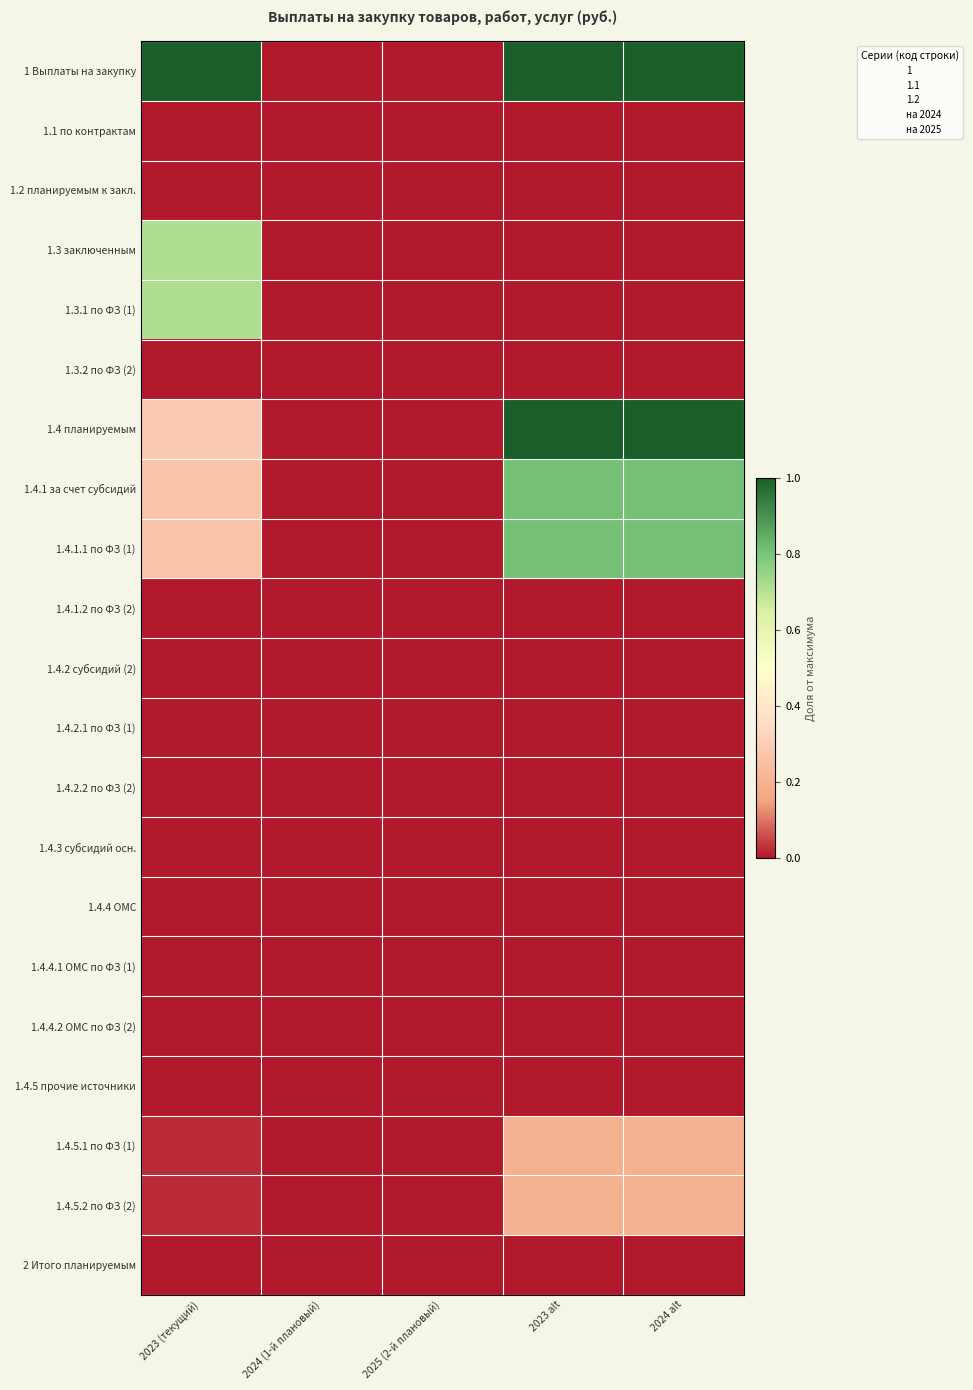

Reading left to right, list all the values displayed in this chart.

1 Выплаты на закупку: 2023 (текущий)=1.0	2024 (1-й плановый)=0.0	2025 (2-й плановый)=0.0	2023 alt=1.0	2024 alt=1.0
1.1 по контрактам: 2023 (текущий)=0.0	2024 (1-й плановый)=0.0	2025 (2-й плановый)=0.0	2023 alt=0.0	2024 alt=0.0
1.2 планируемым к закл.: 2023 (текущий)=0.0	2024 (1-й плановый)=0.0	2025 (2-й плановый)=0.0	2023 alt=0.0	2024 alt=0.0
1.3 заключенным: 2023 (текущий)=0.7	2024 (1-й плановый)=0.0	2025 (2-й плановый)=0.0	2023 alt=0.0	2024 alt=0.0
1.3.1 по ФЗ (1): 2023 (текущий)=0.7	2024 (1-й плановый)=0.0	2025 (2-й плановый)=0.0	2023 alt=0.0	2024 alt=0.0
1.3.2 по ФЗ (2): 2023 (текущий)=0.0	2024 (1-й плановый)=0.0	2025 (2-й плановый)=0.0	2023 alt=0.0	2024 alt=0.0
1.4 планируемым: 2023 (текущий)=0.3	2024 (1-й плановый)=0.0	2025 (2-й плановый)=0.0	2023 alt=1.0	2024 alt=1.0
1.4.1 за счет субсидий: 2023 (текущий)=0.3	2024 (1-й плановый)=0.0	2025 (2-й плановый)=0.0	2023 alt=0.8	2024 alt=0.8
1.4.1.1 по ФЗ (1): 2023 (текущий)=0.3	2024 (1-й плановый)=0.0	2025 (2-й плановый)=0.0	2023 alt=0.8	2024 alt=0.8
1.4.1.2 по ФЗ (2): 2023 (текущий)=0.0	2024 (1-й плановый)=0.0	2025 (2-й плановый)=0.0	2023 alt=0.0	2024 alt=0.0
1.4.2 субсидий (2): 2023 (текущий)=0.0	2024 (1-й плановый)=0.0	2025 (2-й плановый)=0.0	2023 alt=0.0	2024 alt=0.0
1.4.2.1 по ФЗ (1): 2023 (текущий)=0.0	2024 (1-й плановый)=0.0	2025 (2-й плановый)=0.0	2023 alt=0.0	2024 alt=0.0
1.4.2.2 по ФЗ (2): 2023 (текущий)=0.0	2024 (1-й плановый)=0.0	2025 (2-й плановый)=0.0	2023 alt=0.0	2024 alt=0.0
1.4.3 субсидий осн.: 2023 (текущий)=0.0	2024 (1-й плановый)=0.0	2025 (2-й плановый)=0.0	2023 alt=0.0	2024 alt=0.0
1.4.4 ОМС: 2023 (текущий)=0.0	2024 (1-й плановый)=0.0	2025 (2-й плановый)=0.0	2023 alt=0.0	2024 alt=0.0
1.4.4.1 ОМС по ФЗ (1): 2023 (текущий)=0.0	2024 (1-й плановый)=0.0	2025 (2-й плановый)=0.0	2023 alt=0.0	2024 alt=0.0
1.4.4.2 ОМС по ФЗ (2): 2023 (текущий)=0.0	2024 (1-й плановый)=0.0	2025 (2-й плановый)=0.0	2023 alt=0.0	2024 alt=0.0
1.4.5 прочие источники: 2023 (текущий)=0.0	2024 (1-й плановый)=0.0	2025 (2-й плановый)=0.0	2023 alt=0.0	2024 alt=0.0
1.4.5.1 по ФЗ (1): 2023 (текущий)=0.0	2024 (1-й плановый)=0.0	2025 (2-й плановый)=0.0	2023 alt=0.2	2024 alt=0.2
1.4.5.2 по ФЗ (2): 2023 (текущий)=0.0	2024 (1-й плановый)=0.0	2025 (2-й плановый)=0.0	2023 alt=0.2	2024 alt=0.2
2 Итого планируемым: 2023 (текущий)=0.0	2024 (1-й плановый)=0.0	2025 (2-й плановый)=0.0	2023 alt=0.0	2024 alt=0.0